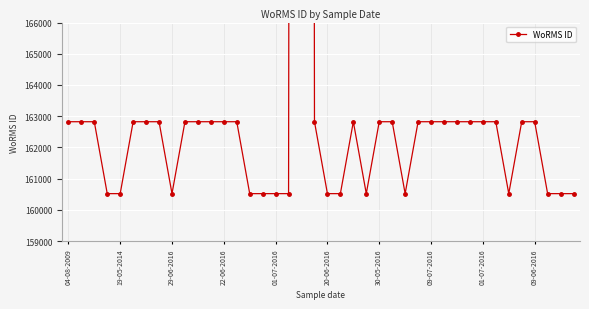

What is the label of the 37th point from the right?

22-06-2016